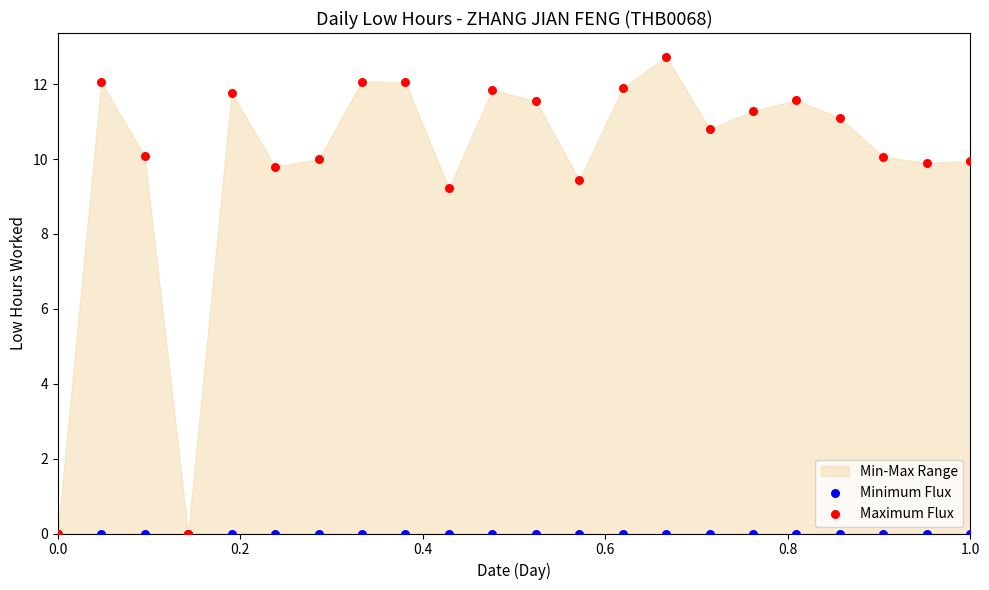

Which series contains the highest Y value?

Maximum Flux